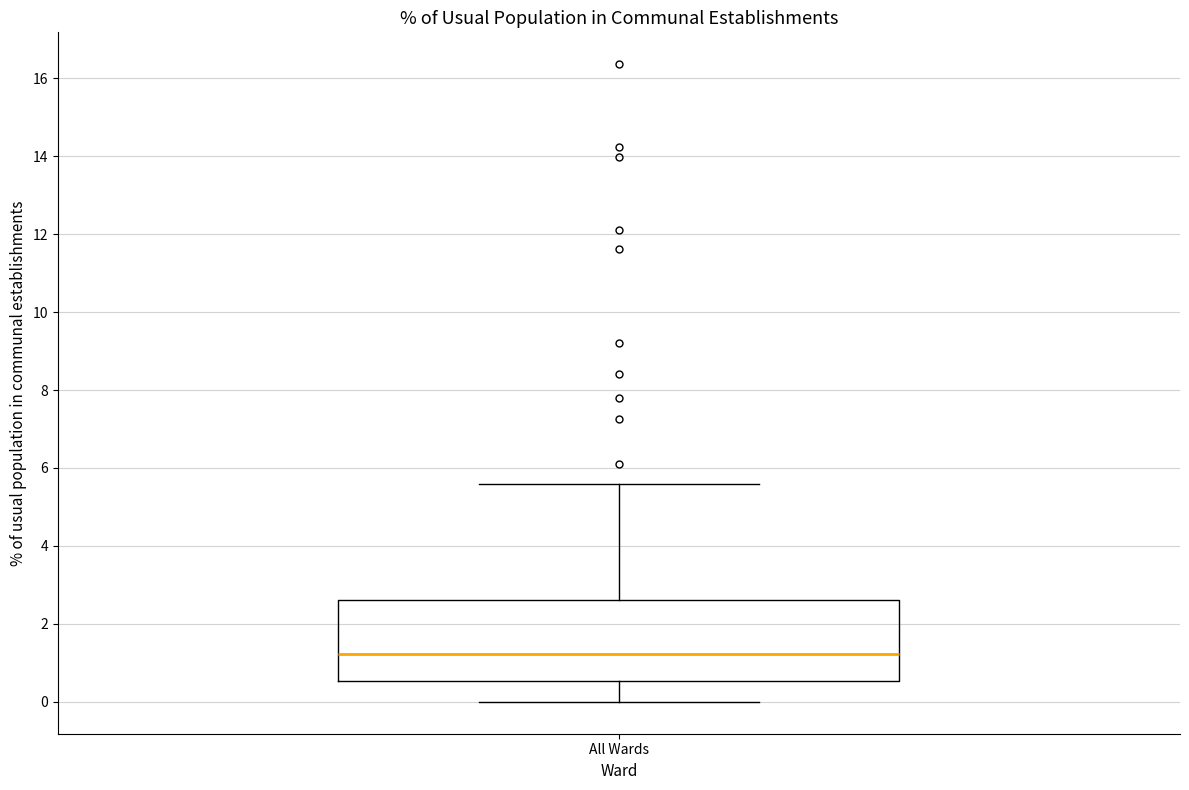

Transcribe this box plot: give where the median line is, the range the box spans, and where the two whiskers end, as read against the y-axis. The values are not printed on the chart, so give them approximately, as read against the axis.

median 1.2, box 0.6 to 2.6, whiskers 0.0 to 5.6